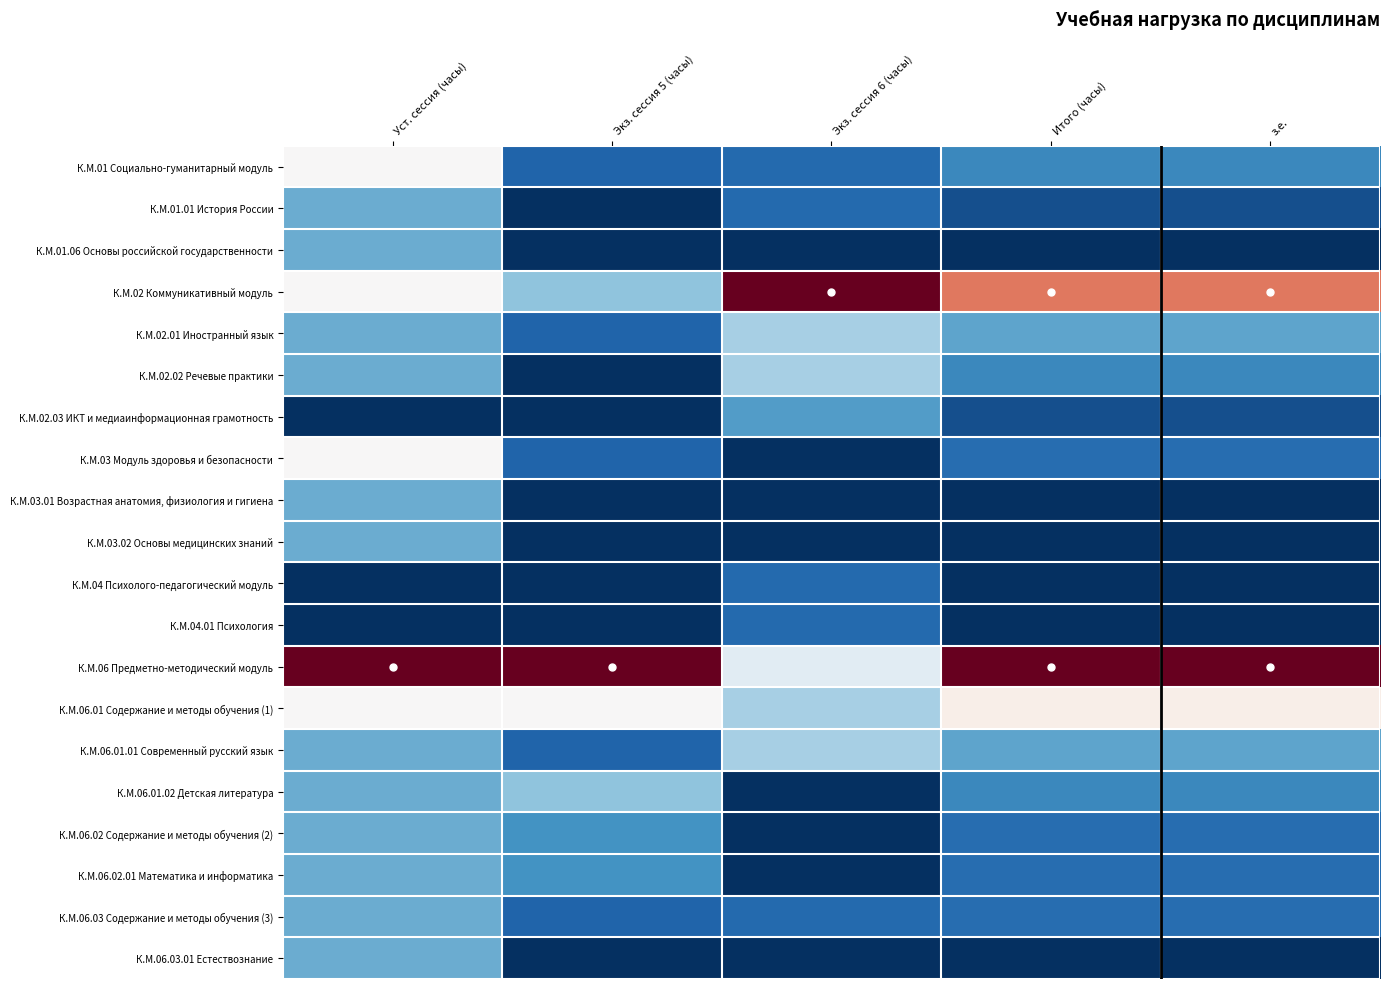

Reading right to left, what are all the values shown in this chart?

К.М.01 Социально-гуманитарный модуль: з.е.=0.2	Итого (часы)=0.2	Экз. сессия 6 (часы)=0.1	Экз. сессия 5 (часы)=0.1	Уст. сессия (часы)=0.5
К.М.01.01 История России: з.е.=0.1	Итого (часы)=0.1	Экз. сессия 6 (часы)=0.1	Экз. сессия 5 (часы)=0.0	Уст. сессия (часы)=0.2
К.М.01.06 Основы российской государственности: з.е.=0.0	Итого (часы)=0.0	Экз. сессия 6 (часы)=0.0	Экз. сессия 5 (часы)=0.0	Уст. сессия (часы)=0.2
К.М.02 Коммуникативный модуль: з.е.=0.8	Итого (часы)=0.8	Экз. сессия 6 (часы)=1.0	Экз. сессия 5 (часы)=0.3	Уст. сессия (часы)=0.5
К.М.02.01 Иностранный язык: з.е.=0.2	Итого (часы)=0.2	Экз. сессия 6 (часы)=0.3	Экз. сессия 5 (часы)=0.1	Уст. сессия (часы)=0.2
К.М.02.02 Речевые практики: з.е.=0.2	Итого (часы)=0.2	Экз. сессия 6 (часы)=0.3	Экз. сессия 5 (часы)=0.0	Уст. сессия (часы)=0.2
К.М.02.03 ИКТ и медиаинформационная грамотность: з.е.=0.1	Итого (часы)=0.1	Экз. сессия 6 (часы)=0.2	Экз. сессия 5 (часы)=0.0	Уст. сессия (часы)=0.0
К.М.03 Модуль здоровья и безопасности: з.е.=0.1	Итого (часы)=0.1	Экз. сессия 6 (часы)=0.0	Экз. сессия 5 (часы)=0.1	Уст. сессия (часы)=0.5
К.М.03.01 Возрастная анатомия, физиология и гигиена: з.е.=0.0	Итого (часы)=0.0	Экз. сессия 6 (часы)=0.0	Экз. сессия 5 (часы)=0.0	Уст. сессия (часы)=0.2
К.М.03.02 Основы медицинских знаний: з.е.=0.0	Итого (часы)=0.0	Экз. сессия 6 (часы)=0.0	Экз. сессия 5 (часы)=0.0	Уст. сессия (часы)=0.2
К.М.04 Психолого-педагогический модуль: з.е.=0.0	Итого (часы)=0.0	Экз. сессия 6 (часы)=0.1	Экз. сессия 5 (часы)=0.0	Уст. сессия (часы)=0.0
К.М.04.01 Психология: з.е.=0.0	Итого (часы)=0.0	Экз. сессия 6 (часы)=0.1	Экз. сессия 5 (часы)=0.0	Уст. сессия (часы)=0.0
К.М.06 Предметно-методический модуль: з.е.=1.0	Итого (часы)=1.0	Экз. сессия 6 (часы)=0.4	Экз. сессия 5 (часы)=1.0	Уст. сессия (часы)=1.0
К.М.06.01 Содержание и методы обучения (1): з.е.=0.5	Итого (часы)=0.5	Экз. сессия 6 (часы)=0.3	Экз. сессия 5 (часы)=0.5	Уст. сессия (часы)=0.5
К.М.06.01.01 Современный русский язык: з.е.=0.2	Итого (часы)=0.2	Экз. сессия 6 (часы)=0.3	Экз. сессия 5 (часы)=0.1	Уст. сессия (часы)=0.2
К.М.06.01.02 Детская литература: з.е.=0.2	Итого (часы)=0.2	Экз. сессия 6 (часы)=0.0	Экз. сессия 5 (часы)=0.3	Уст. сессия (часы)=0.2
К.М.06.02 Содержание и методы обучения (2): з.е.=0.1	Итого (часы)=0.1	Экз. сессия 6 (часы)=0.0	Экз. сессия 5 (часы)=0.2	Уст. сессия (часы)=0.2
К.М.06.02.01 Математика и информатика: з.е.=0.1	Итого (часы)=0.1	Экз. сессия 6 (часы)=0.0	Экз. сессия 5 (часы)=0.2	Уст. сессия (часы)=0.2
К.М.06.03 Содержание и методы обучения (3): з.е.=0.1	Итого (часы)=0.1	Экз. сессия 6 (часы)=0.1	Экз. сессия 5 (часы)=0.1	Уст. сессия (часы)=0.2
К.М.06.03.01 Естествознание: з.е.=0.0	Итого (часы)=0.0	Экз. сессия 6 (часы)=0.0	Экз. сессия 5 (часы)=0.0	Уст. сессия (часы)=0.2